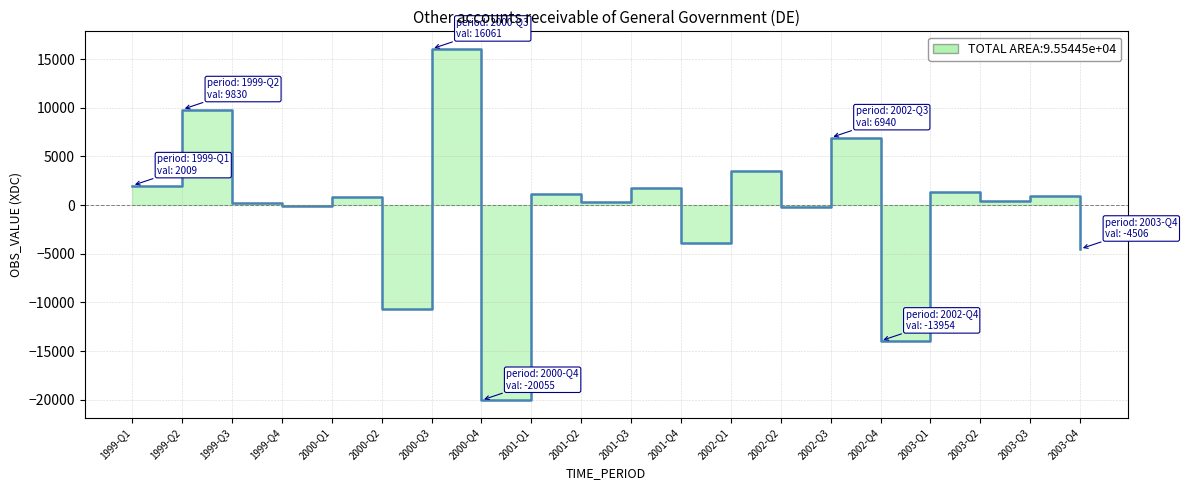

True or false: there are more than 1 points higher than both neighbors.

True